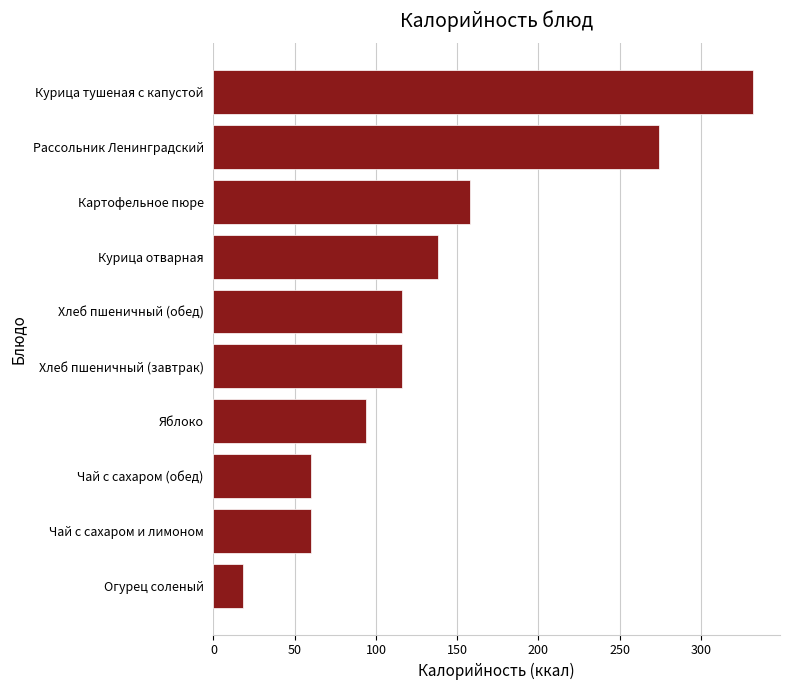

The chart shows a value of 60 at Чай с сахаром и лимоном. True or false?

True